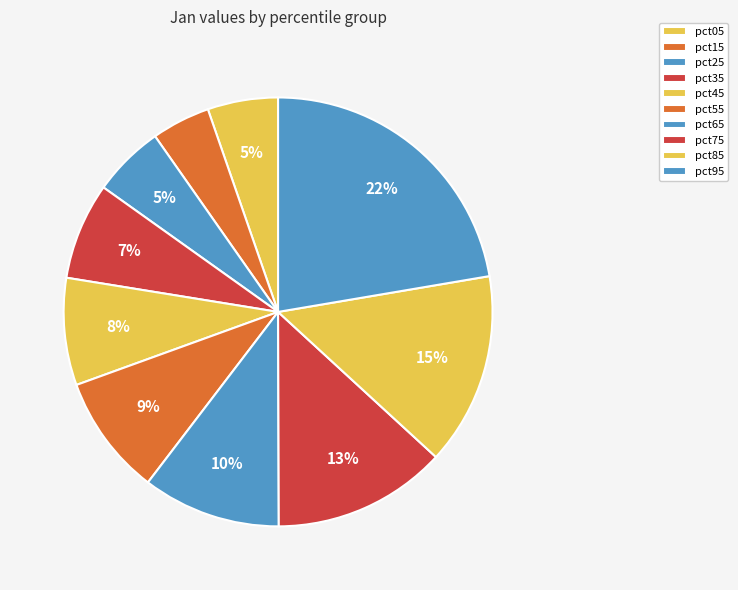

Between pct85 and pct25, which is larger?

pct85